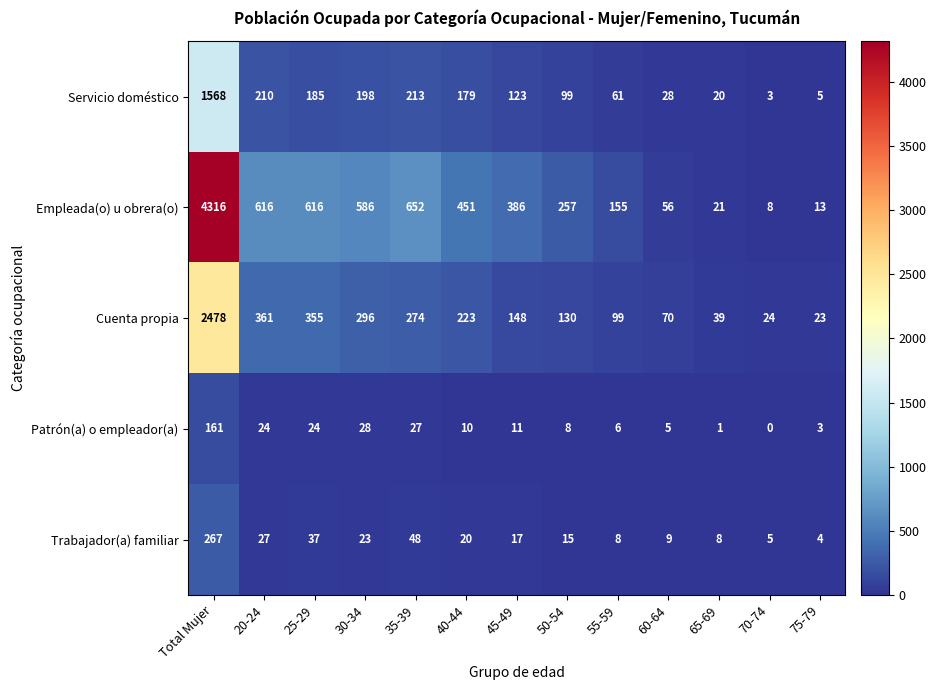

What is the maximum value shown in the chart?

4316